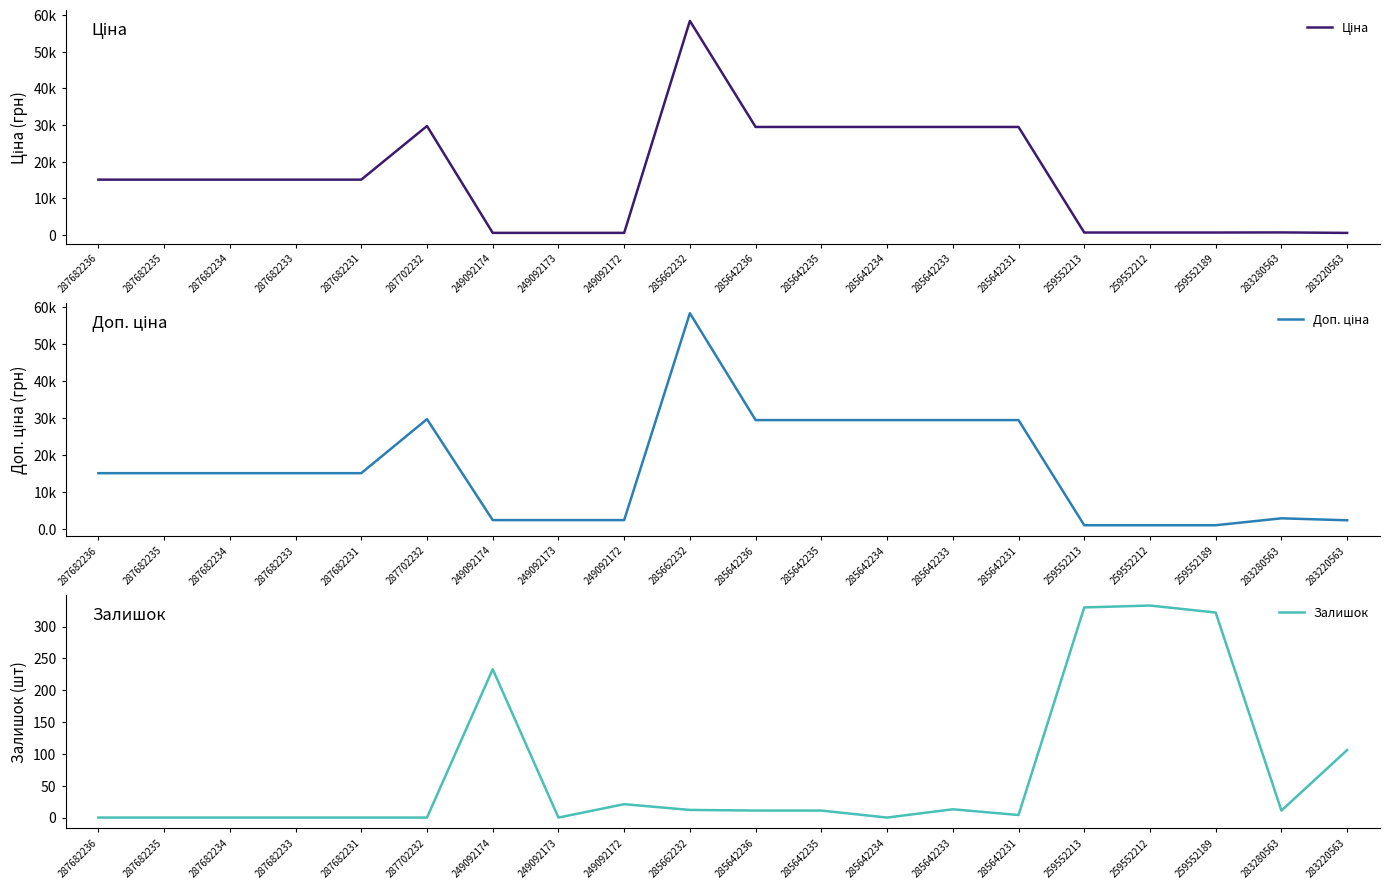

What is the sum of the Доп. ціна values at 287682233 and 259552212?

16144.6